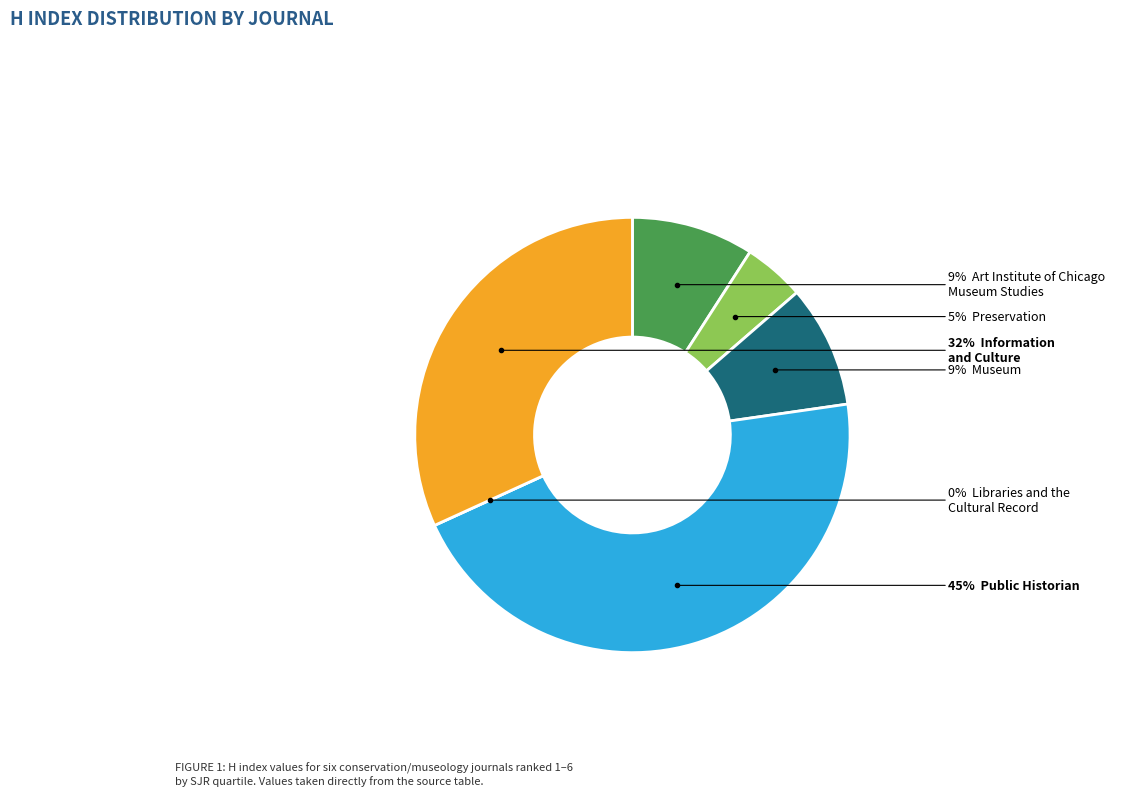

What is the total percentage of Libraries and the
Cultural Record and Information
and Culture?

31.8%